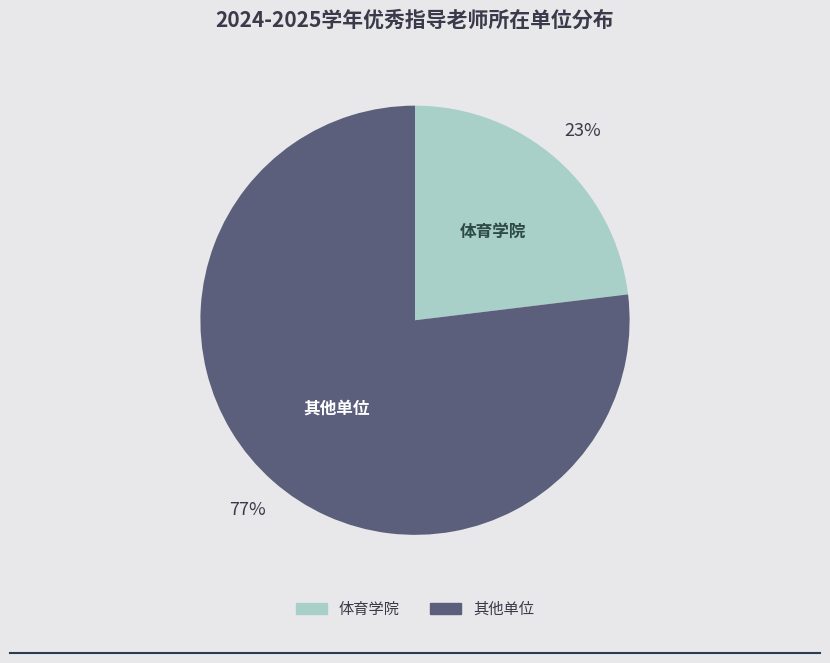

How many slices are in this pie chart?

2